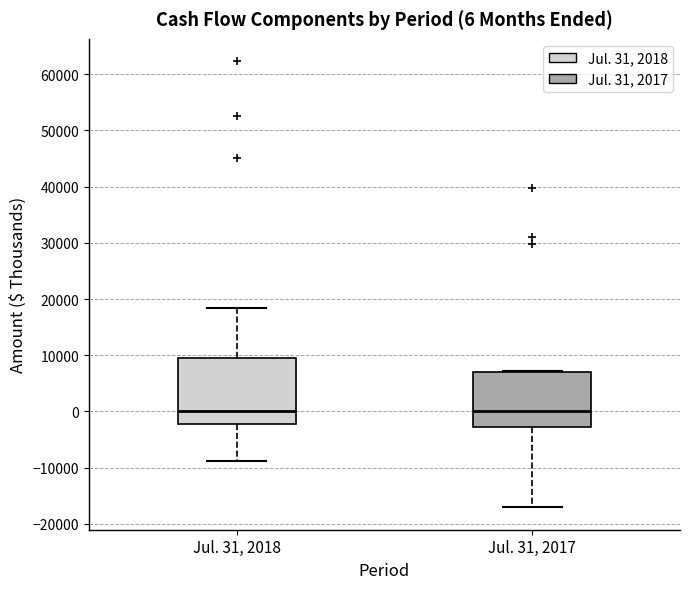

Which box is the tallest, from its lower edge to its upper edge?

Jul. 31, 2018